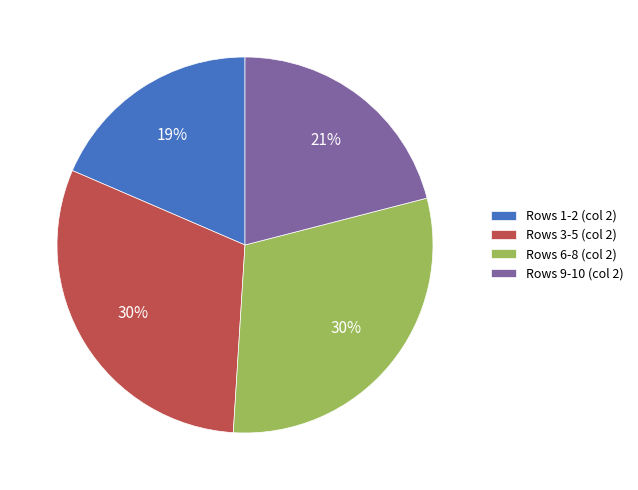

Is it true that Rows 3-5 (col 2) is 38% of the pie?

False